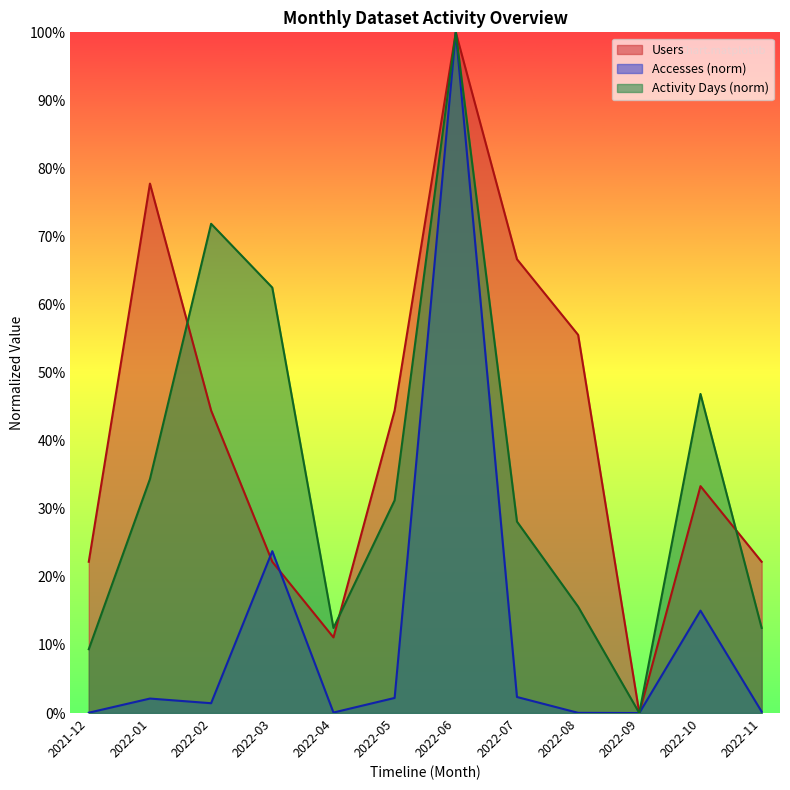

True or false: Users has more than 1 points higher than both neighbors.

True